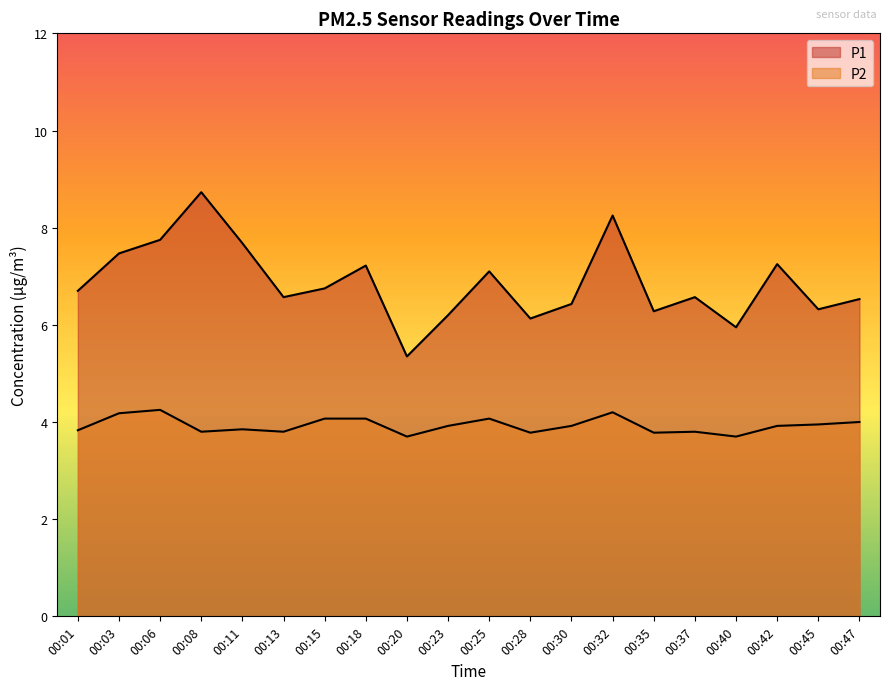

Is it true that P2 equals 4.0 at 00:45?

True